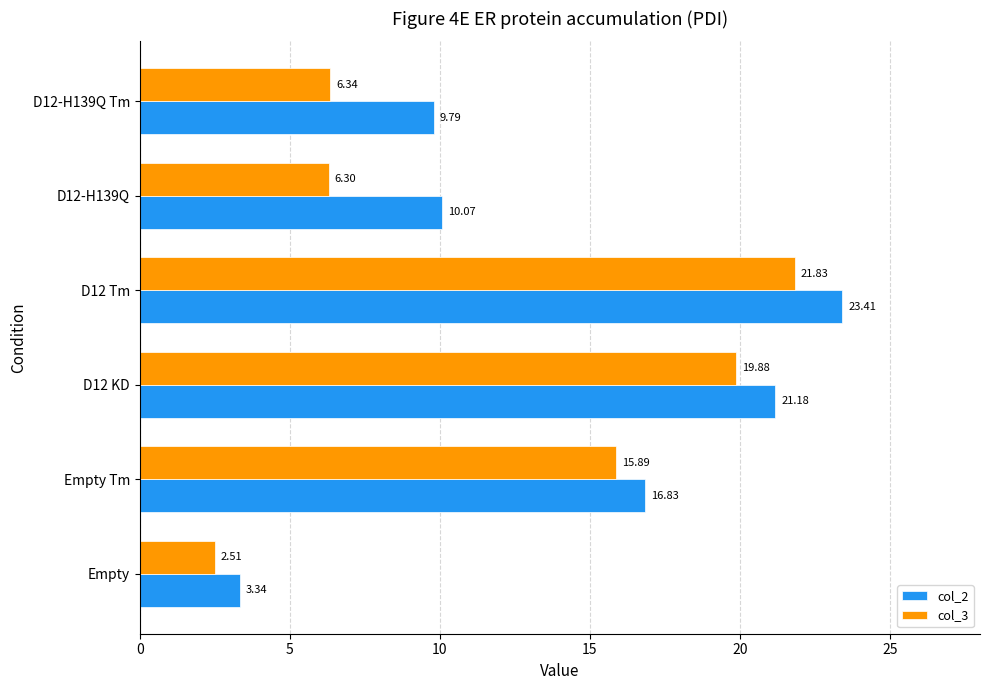

What is the maximum value shown in the chart?

23.4